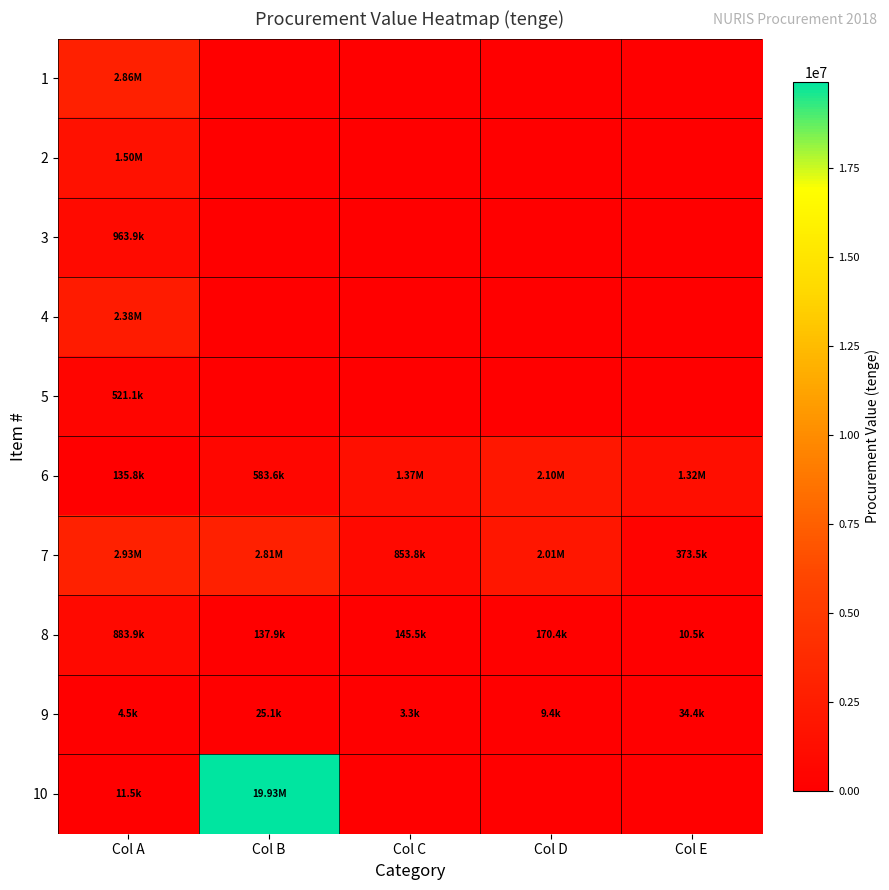

What is the spread (max minus min) of values at Col E?

1322625.0